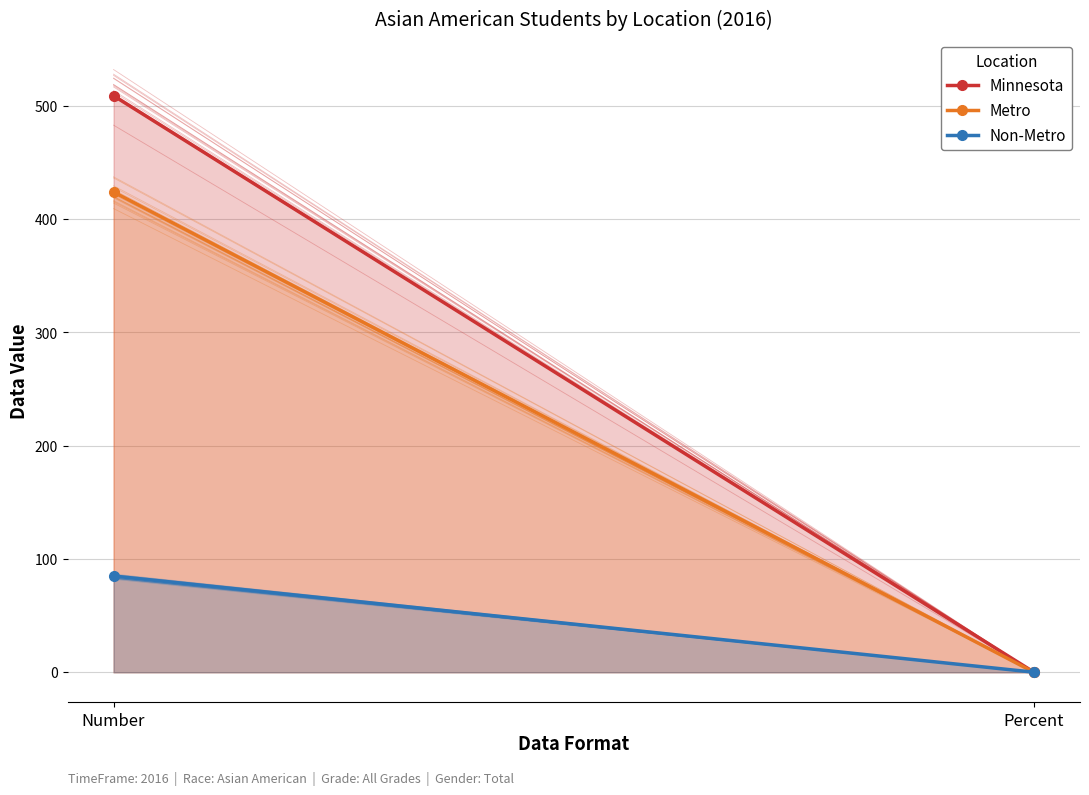

What is the label of the 1st point from the left?

Number